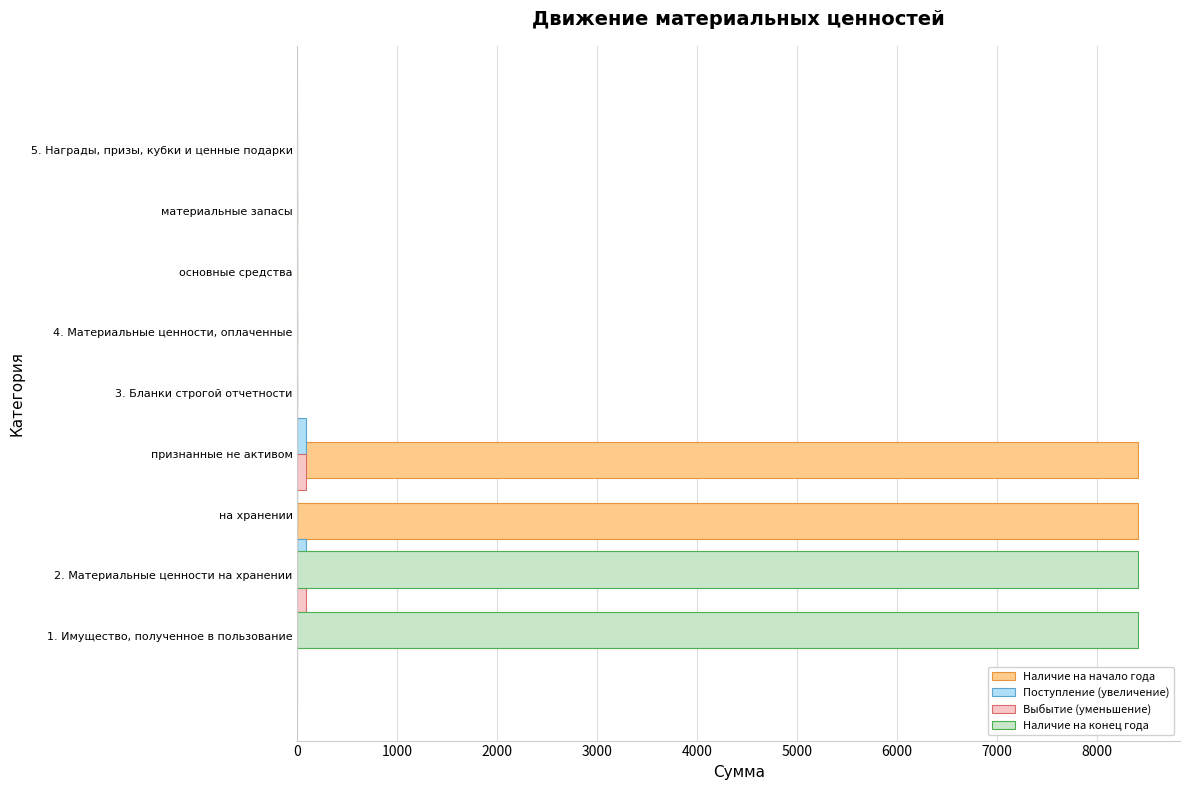

Are the bars grouped side by side (vs. stacked)?

Yes